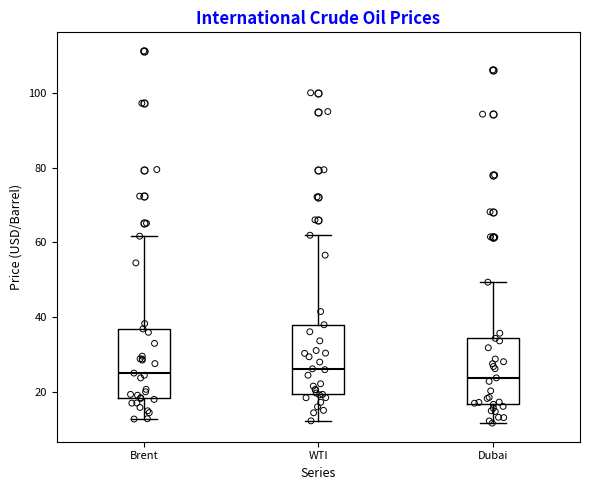

Where does the median line of the box for WTI sit on the y-axis? The values are not printed on the chart, so give them approximately, as read against the axis.

26